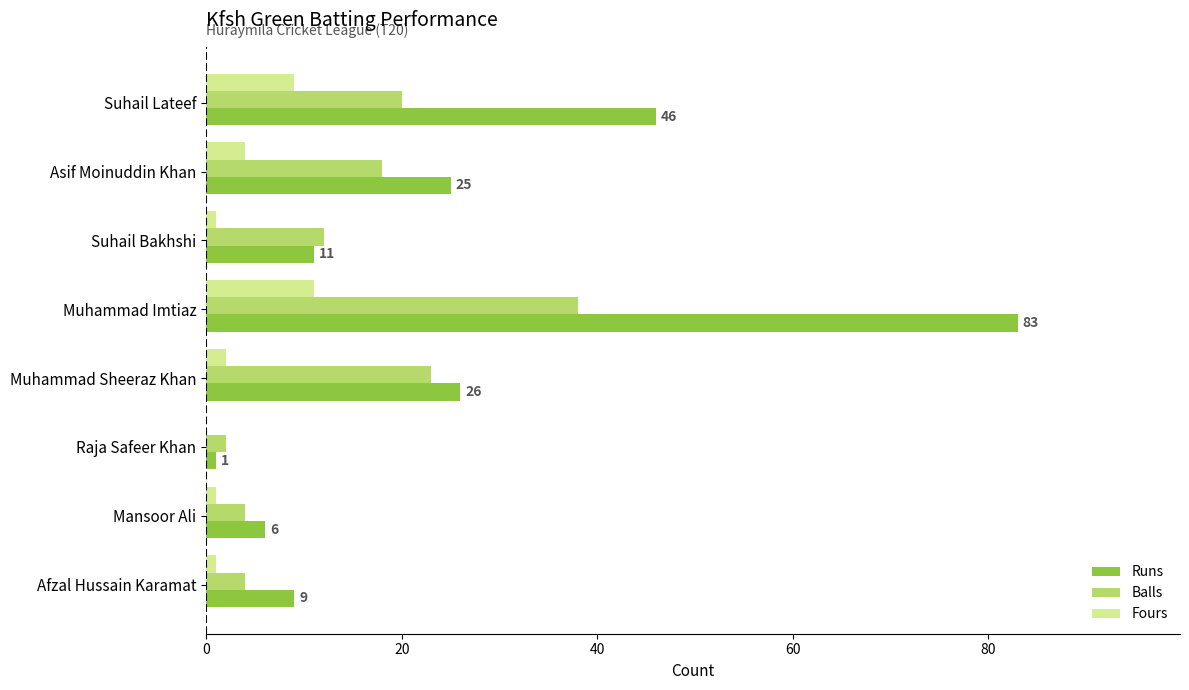

What is the sum of all Fours values?

29